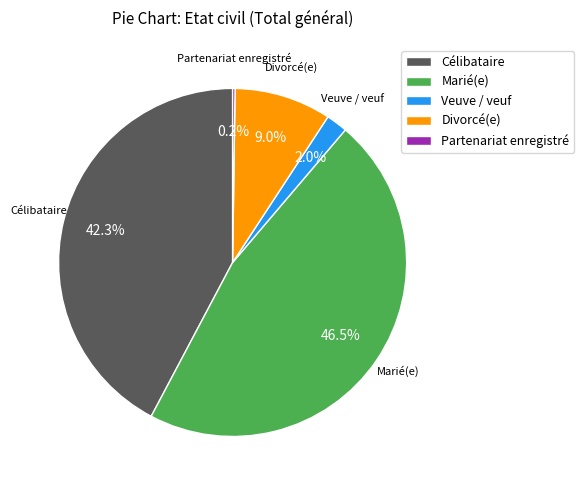

What is the ratio of the value at Marié(e) to the value at Divorcé(e)?

5.2